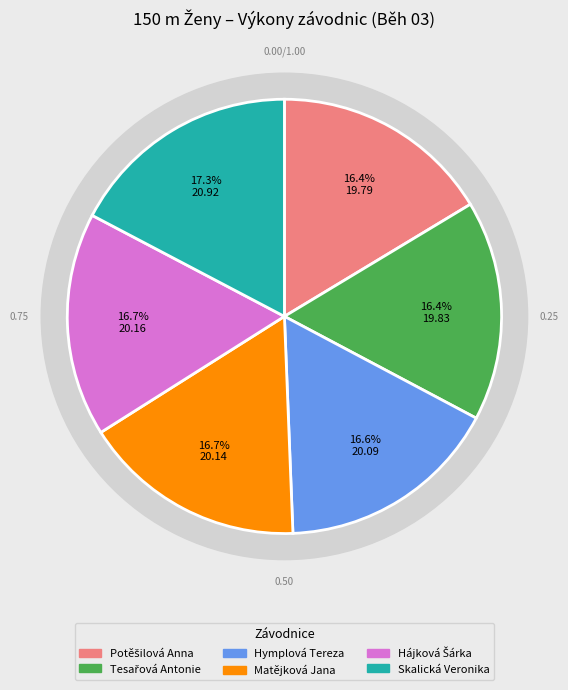

What is the change in value from Tesařová Antonie to Matějková Jana?

+0.3